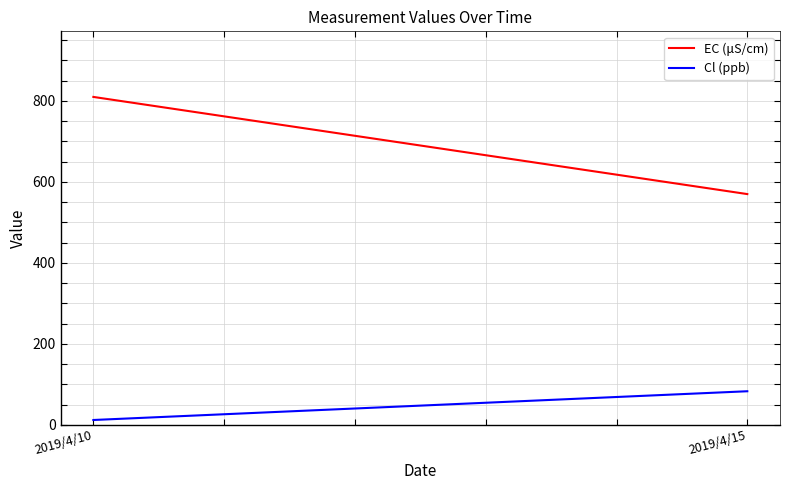

Is it true that Cl (ppb) equals 8 at 2019/4/10?

False